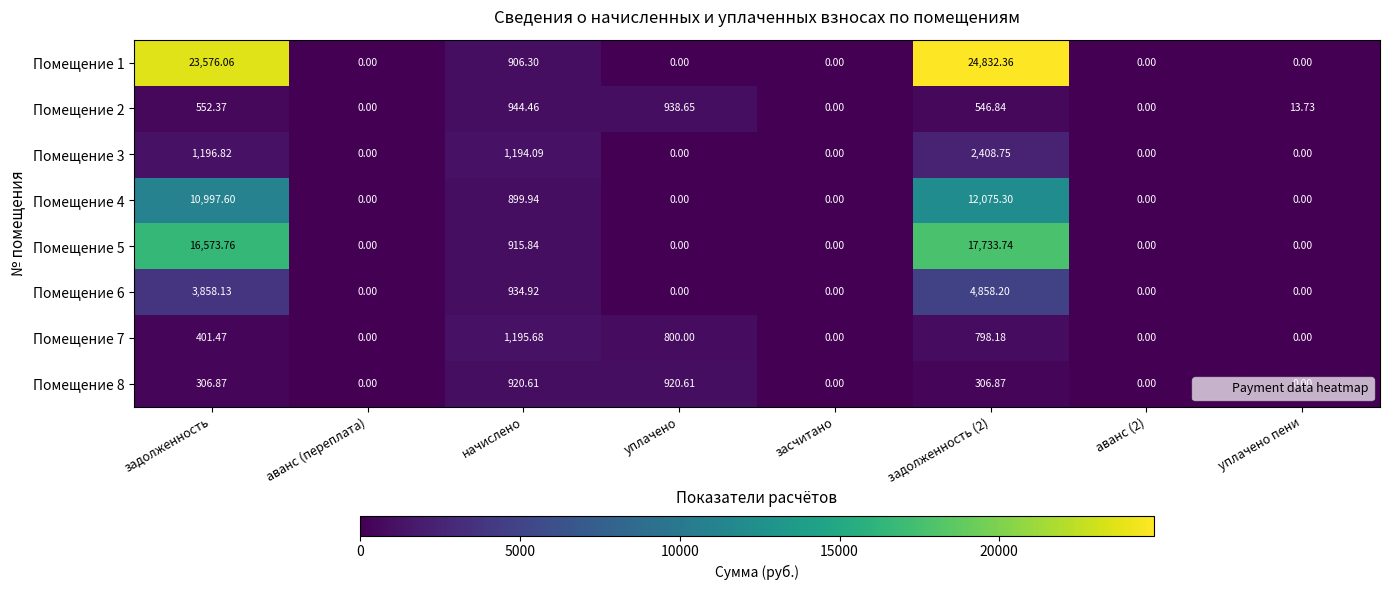

Is the value of Помещение 5 at уплачено пени greater than the value of Помещение 7 at уплачено?

No